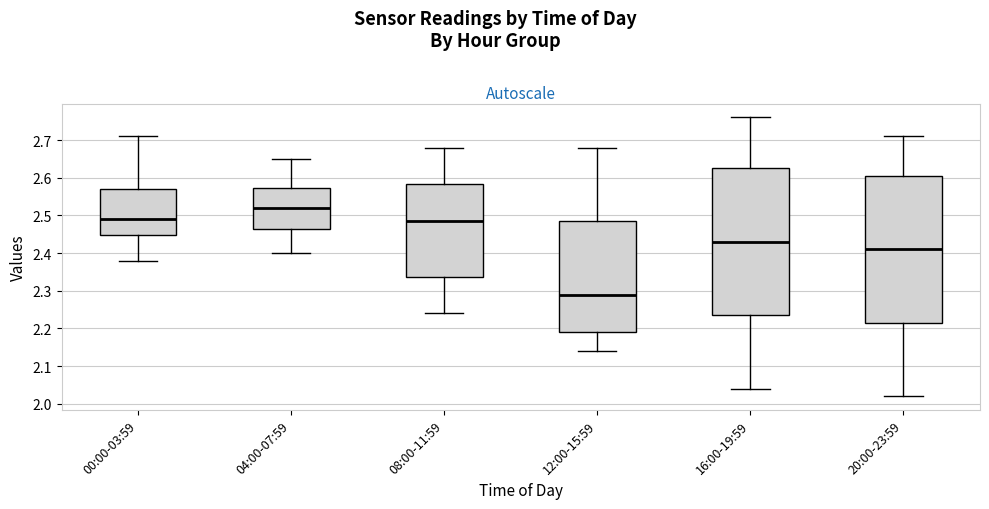

Reading left to right, read every box against the y-axis: the position of its median line, the range the box covers, and the ends of its whiskers. The values are not printed on the chart, so give them approximately, as read against the axis.

00:00-03:59: median 2.49, box 2.45 to 2.57, whiskers 2.38 to 2.71
04:00-07:59: median 2.52, box 2.47 to 2.57, whiskers 2.40 to 2.65
08:00-11:59: median 2.49, box 2.34 to 2.58, whiskers 2.24 to 2.68
12:00-15:59: median 2.29, box 2.19 to 2.49, whiskers 2.14 to 2.68
16:00-19:59: median 2.43, box 2.24 to 2.63, whiskers 2.04 to 2.76
20:00-23:59: median 2.41, box 2.22 to 2.61, whiskers 2.02 to 2.71